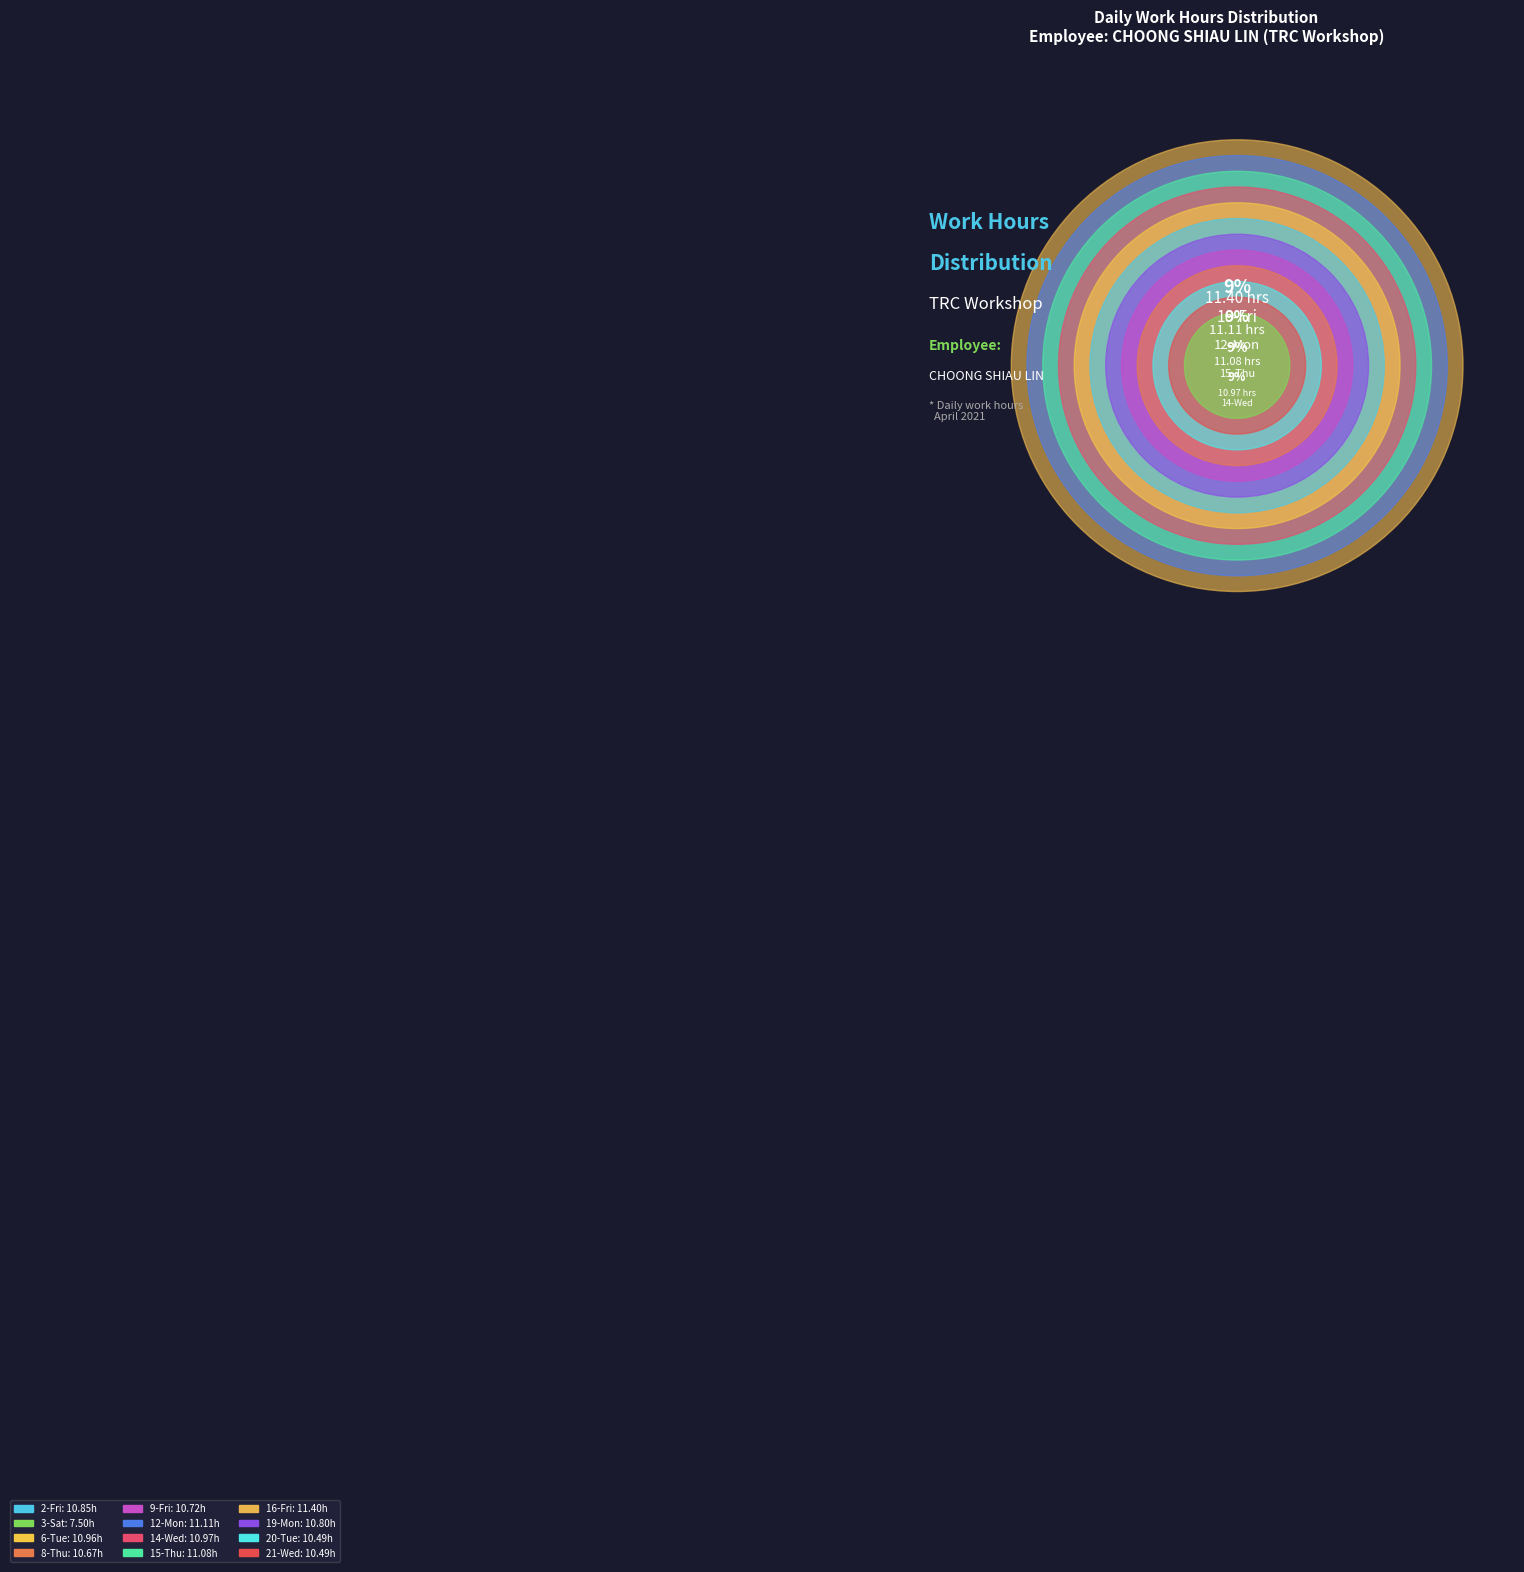

Approximately how many times larger is the value at 20-Tue compared to 3-Sat?

1.4